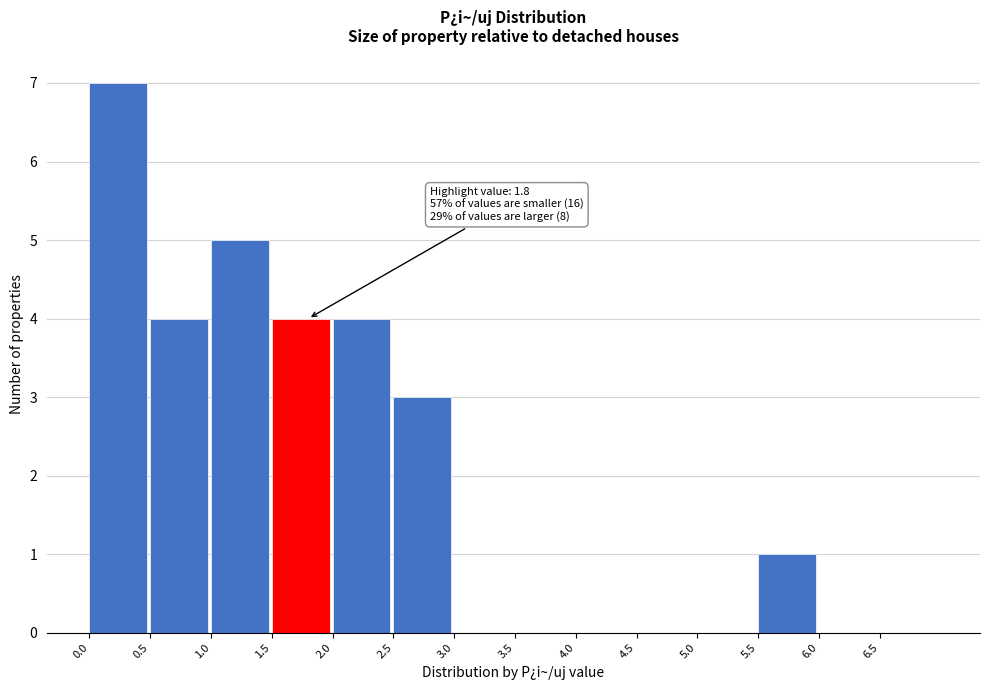

Over which range of the x-axis is the bar tallest?

0.0 to 0.5